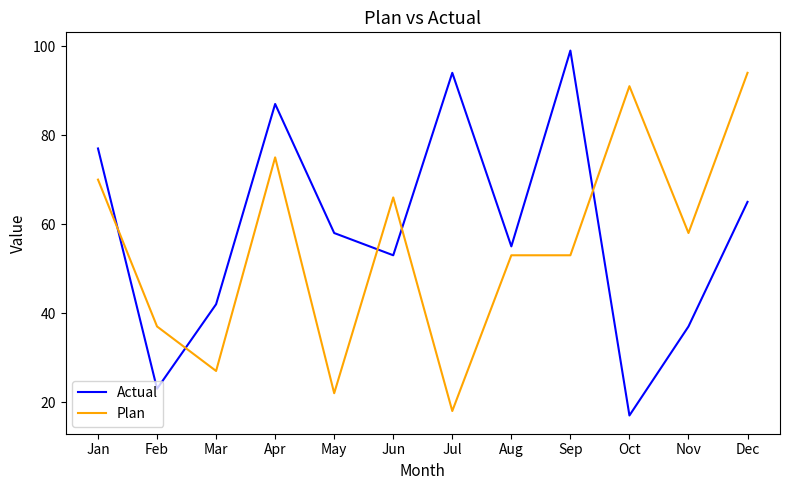

What is the difference between the maximum and minimum values in the Plan series?

76